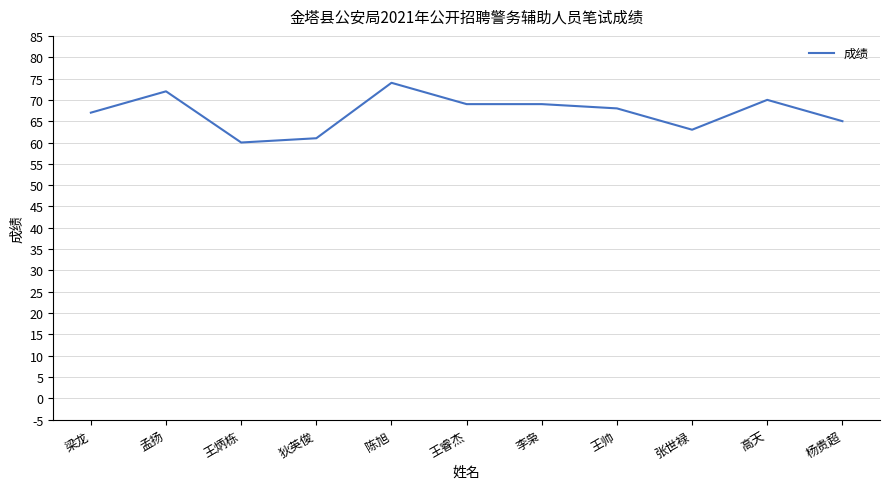

What is the average value?

67